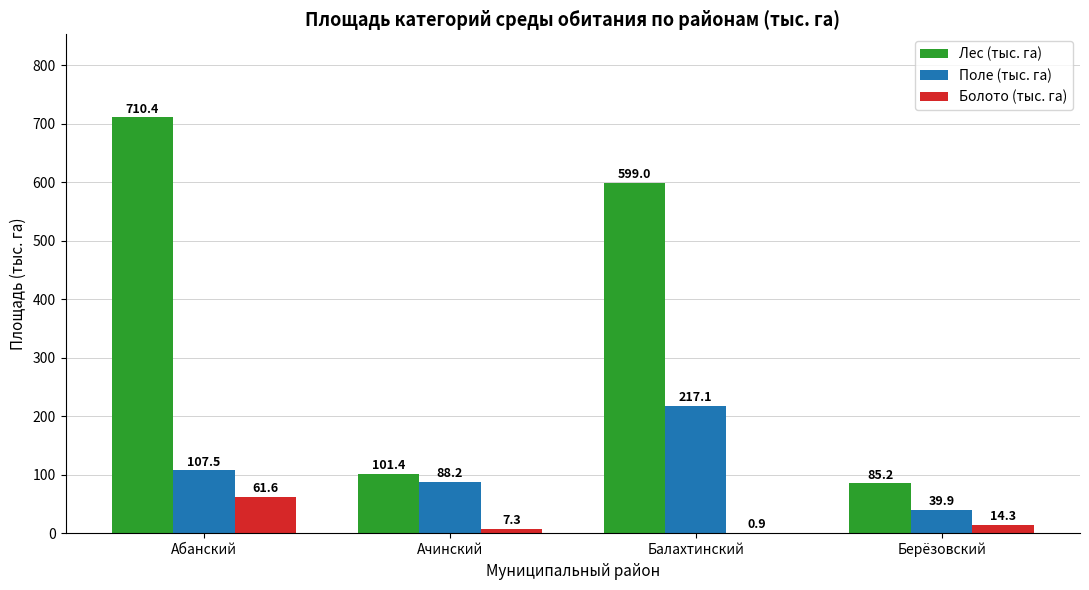

What is the spread (max minus min) of values at Ачинский?

94.0